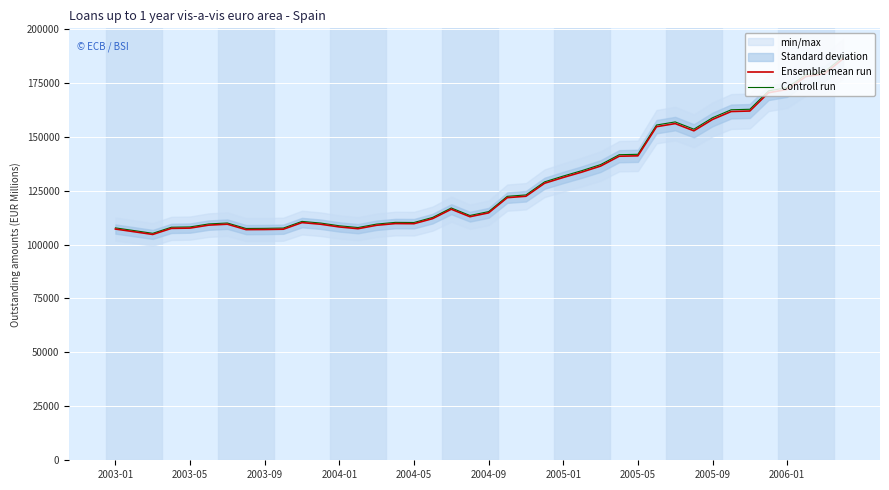

How many lines are shown in the chart?

2